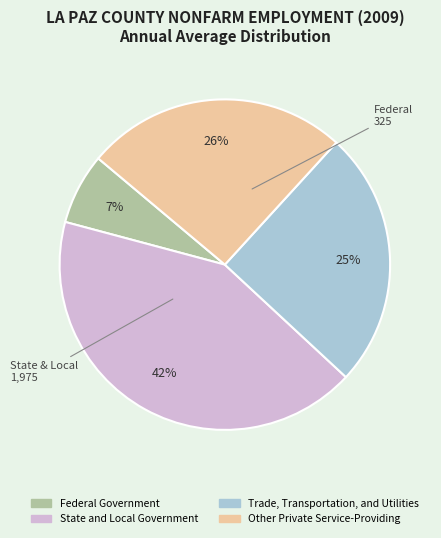

Is there a majority slice in this chart?

No